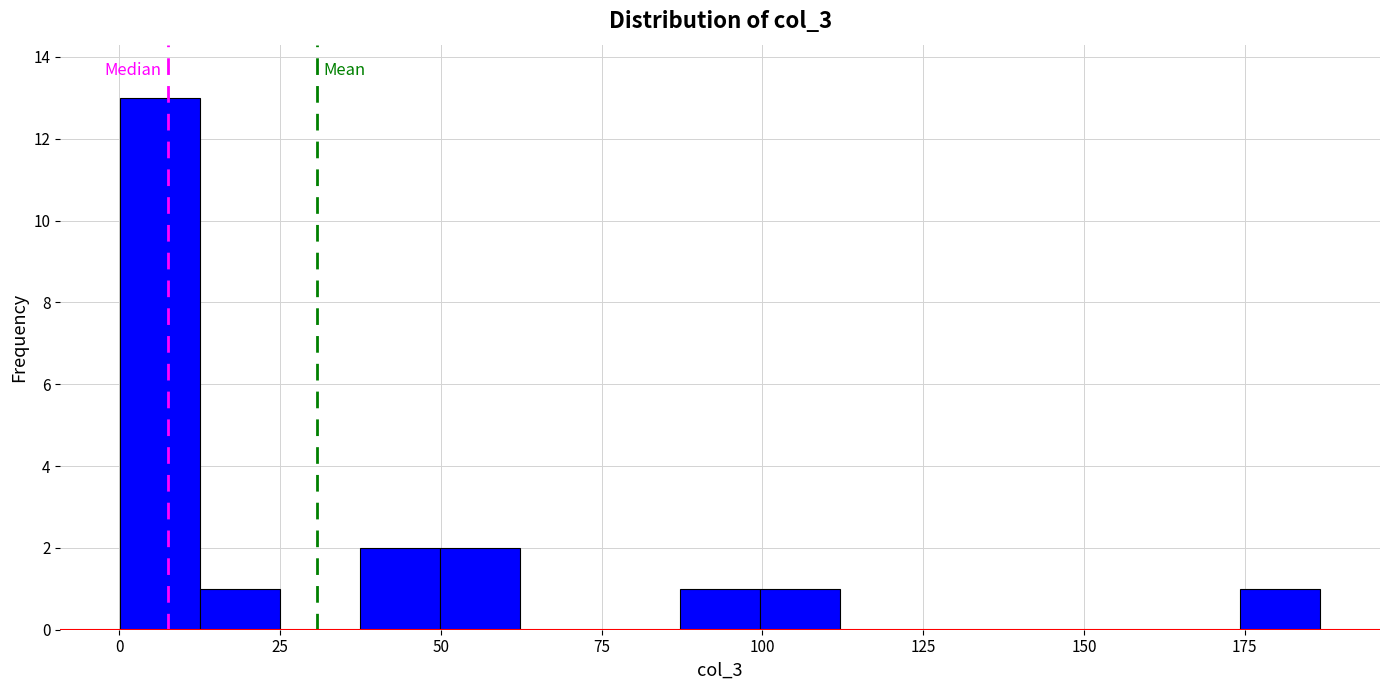

Around what value on the x-axis is the tallest bar? Give the approximate position of its centre, as read against the axis.

5